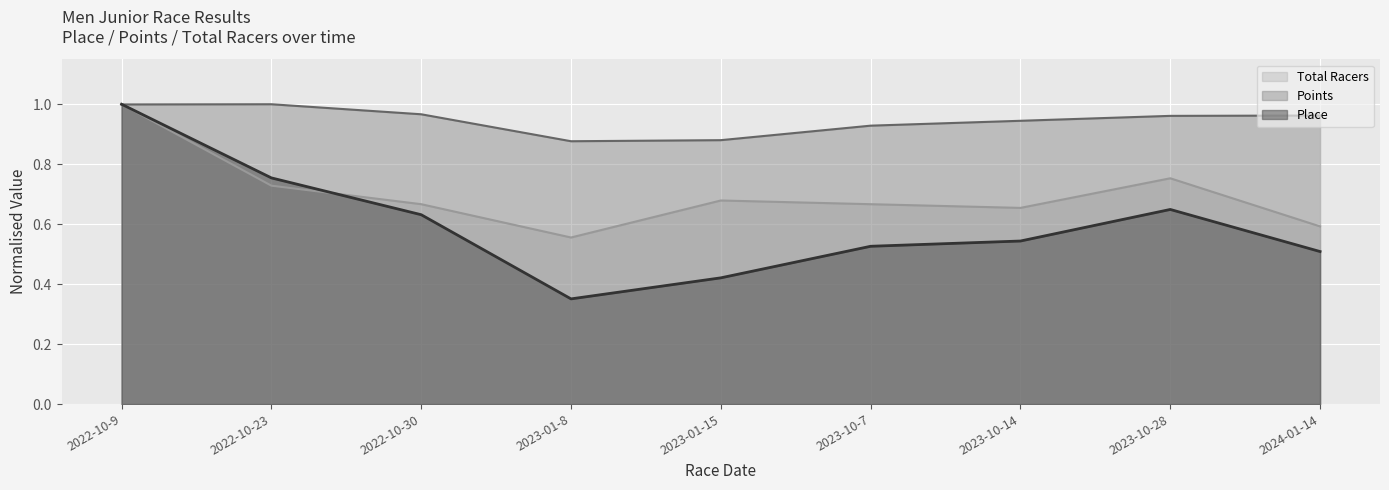

At which category does Place reach its first local valley?

2023-01-8